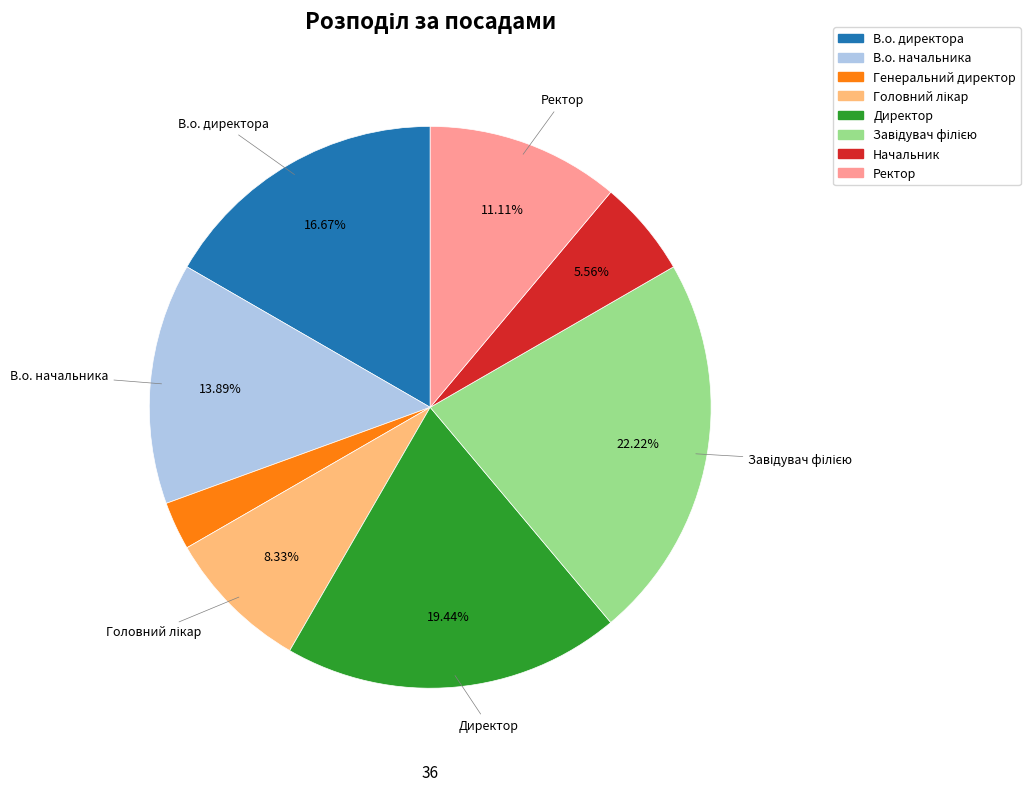

Which slice is the smallest?

Генеральний директор